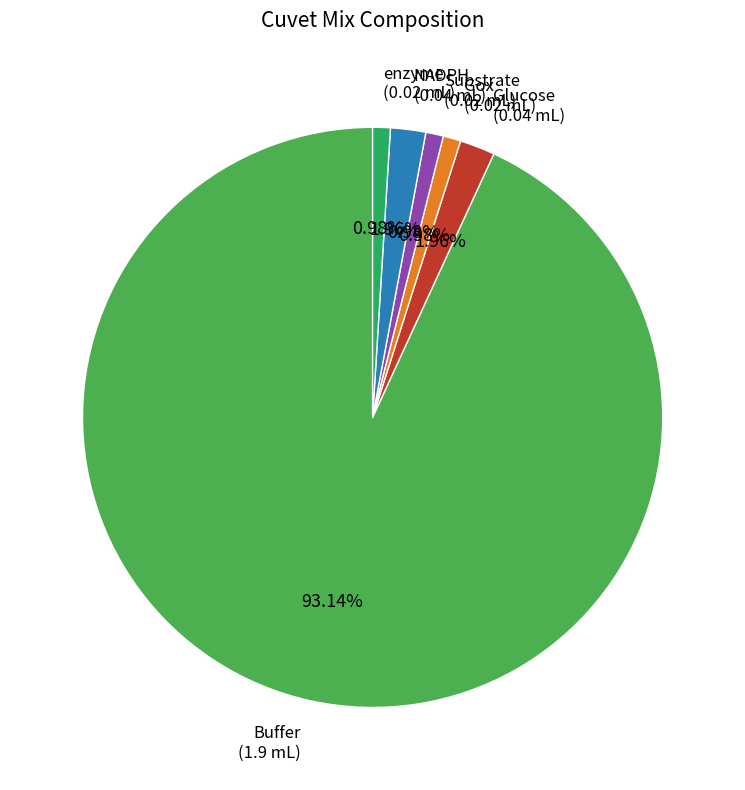

Does any single category account for the majority?

Yes